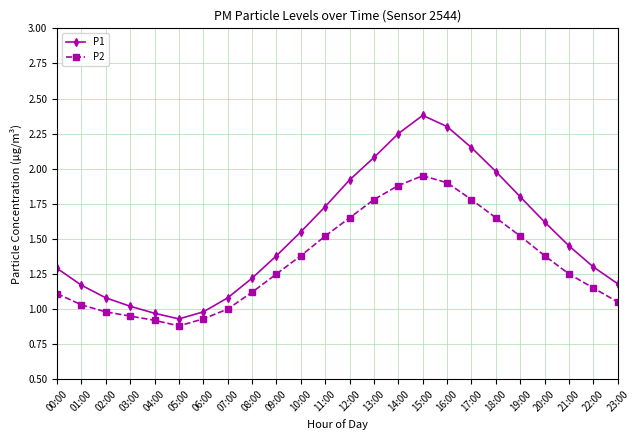

What is the sum of the P1 values at 01:00 and 14:00?

3.4